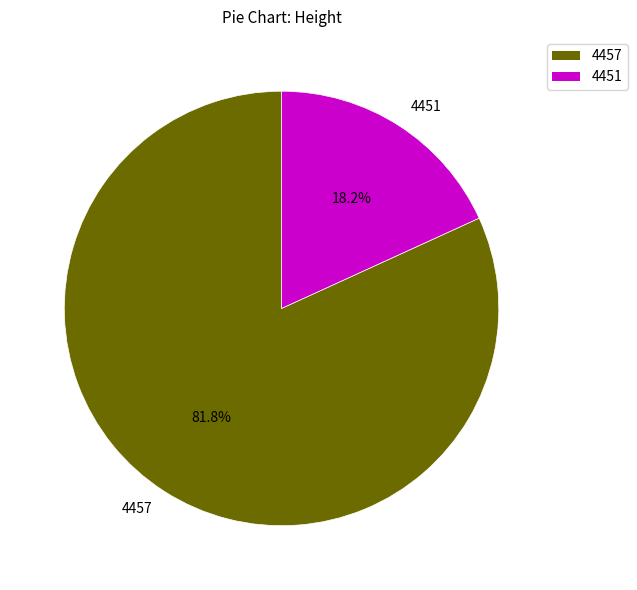

Between 4457 and 4451, which is larger?

4457